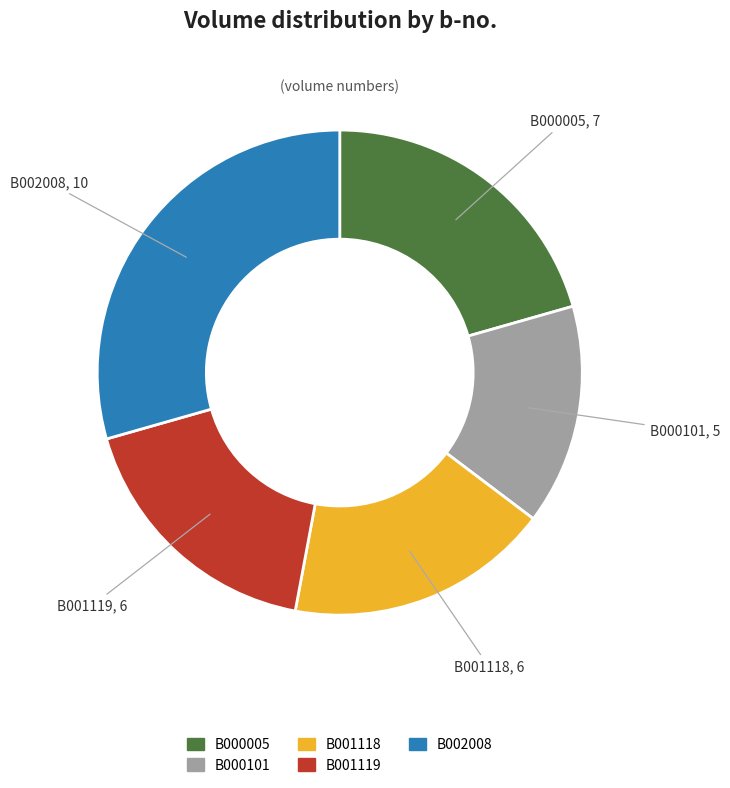

Is the sum of B000005 and B001118 greater than half?

No